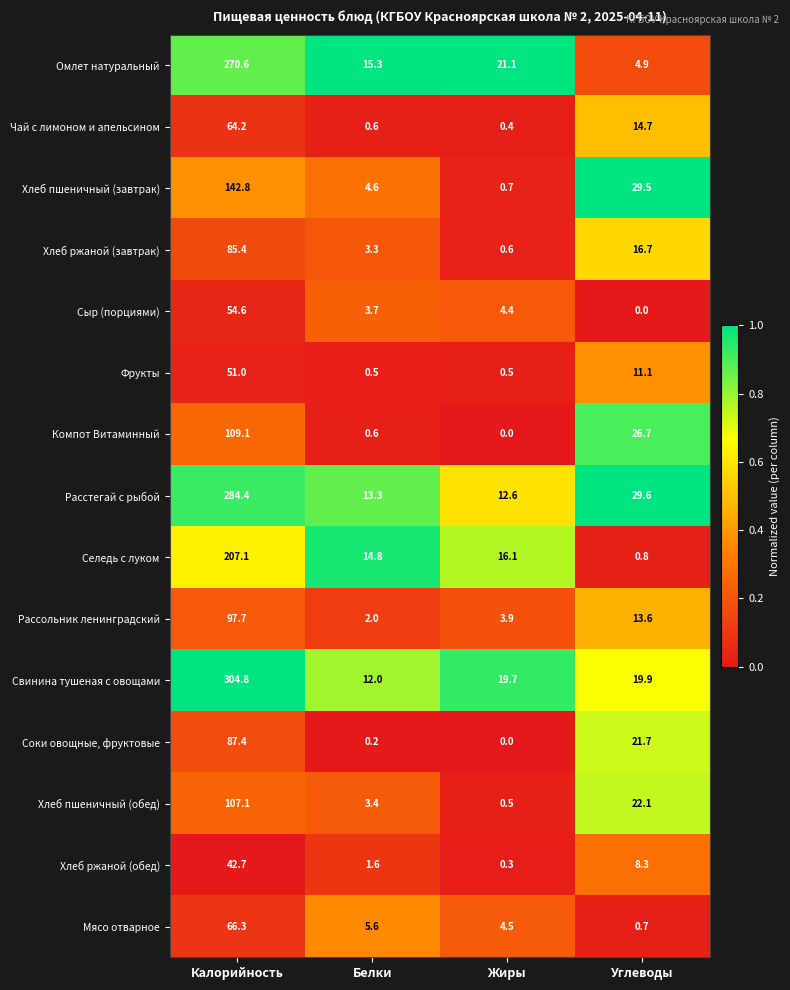

What is the minimum value for Хлеб ржаной (обед)?

0.3